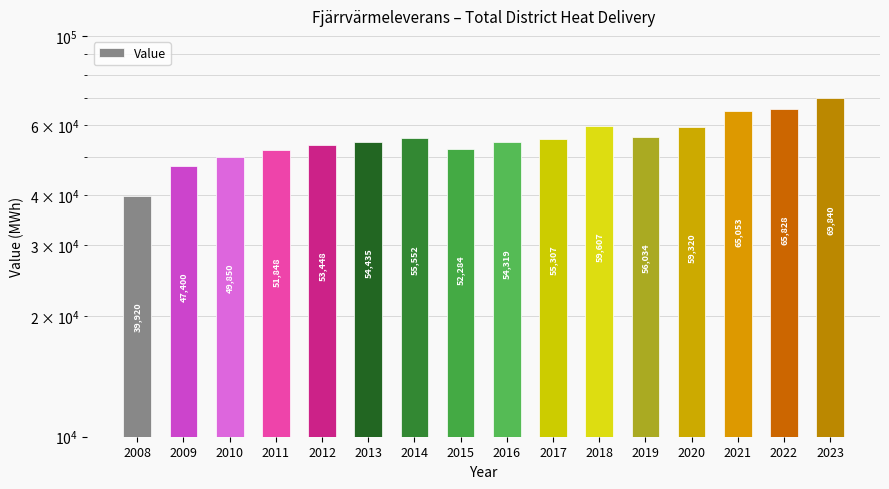

Where is the data nearest to the value 54880?

2017